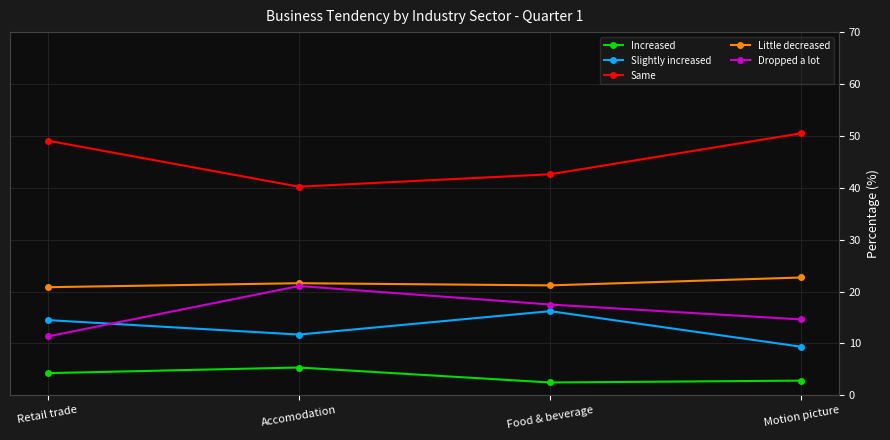

What is the difference between the highest and lowest values at Motion picture?

47.7